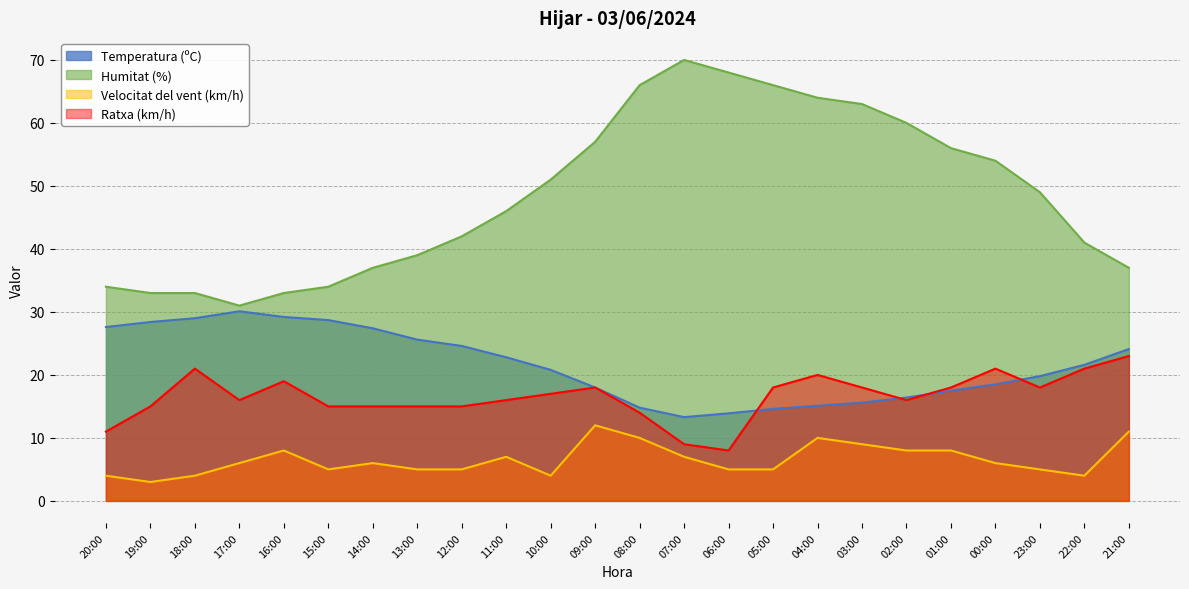

What is the label of the 11th point from the right?

07:00